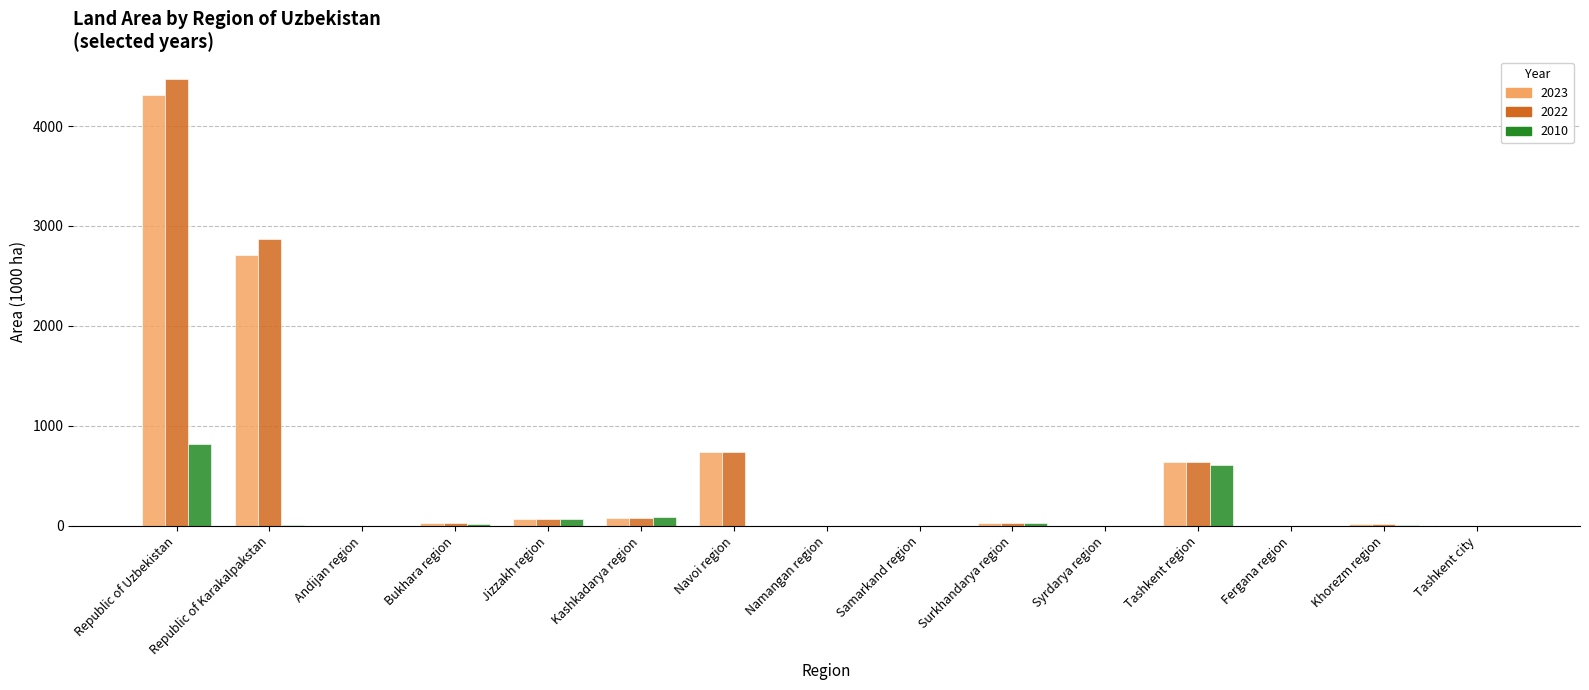

What is the greatest value displayed?

4472.5